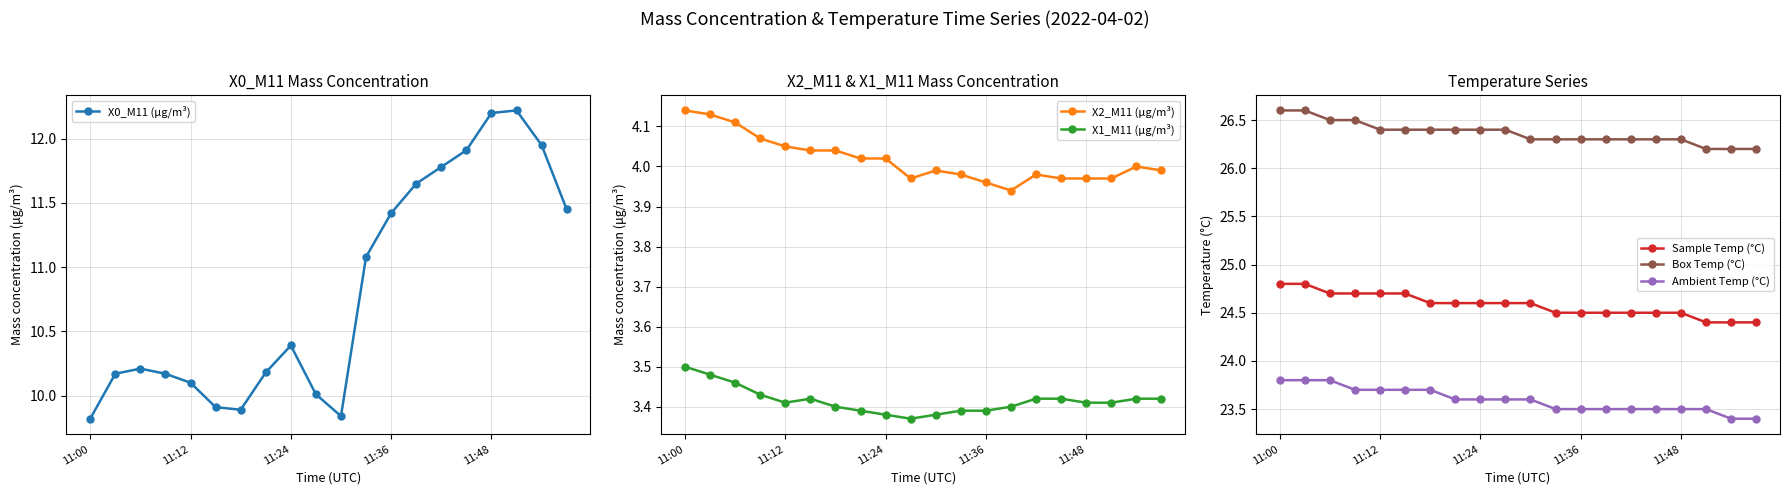

What value does the X0_M11 (μg/m³) series have at 17?

12.2